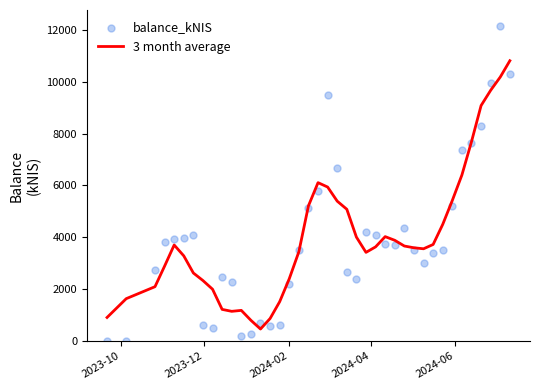

At how many categories does at least one series exceed 7902?

5